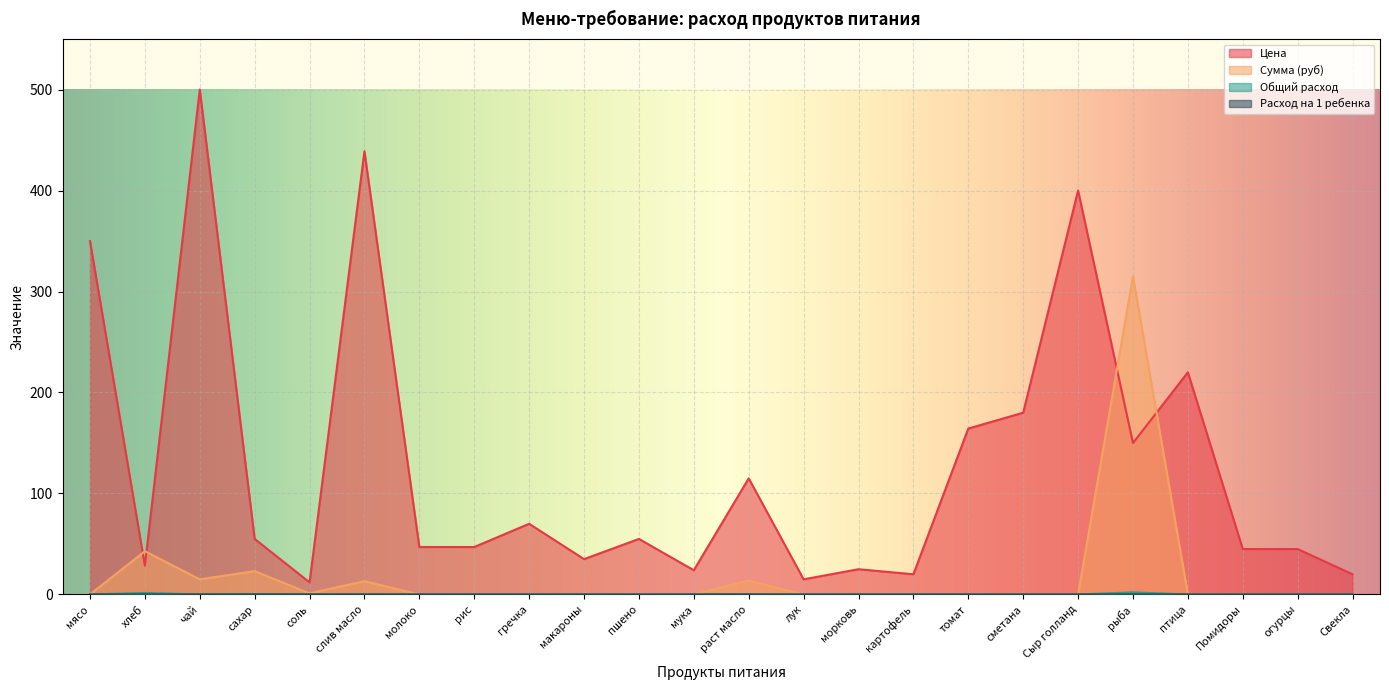

What is the difference between the second highest and minimum values in the Расход на 1 ребенка series?

0.1